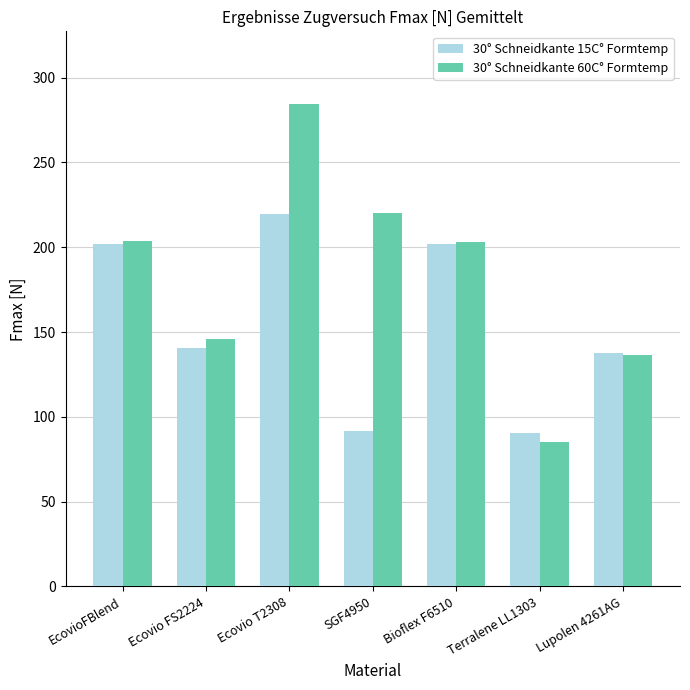

How many series are shown in this chart?

2